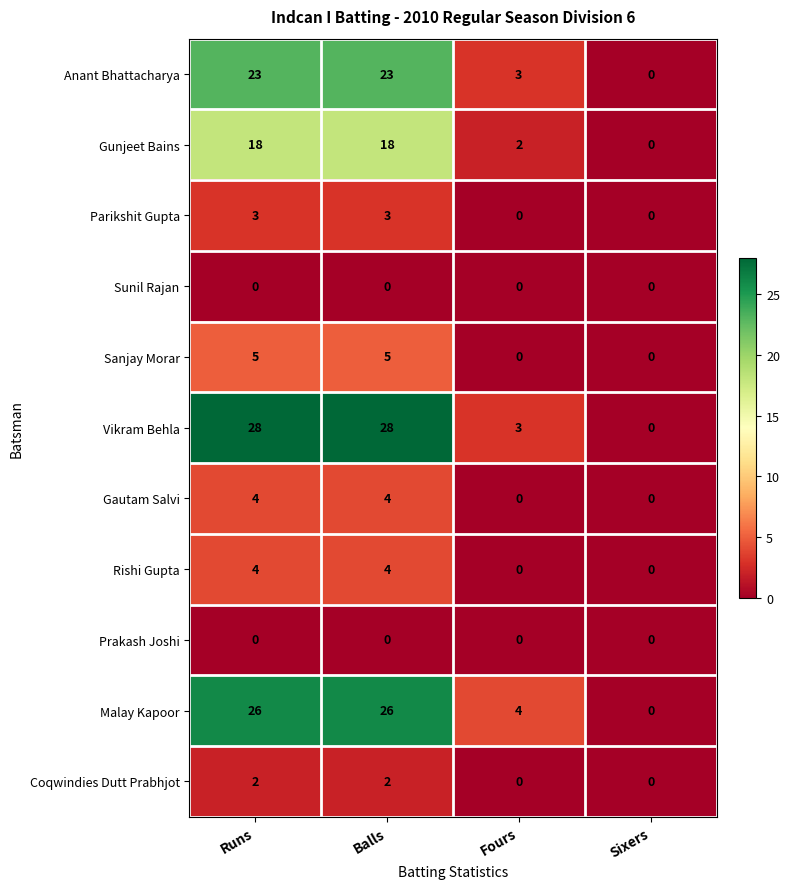

What is the sum of the Sanjay Morar values at Balls and Fours?

5